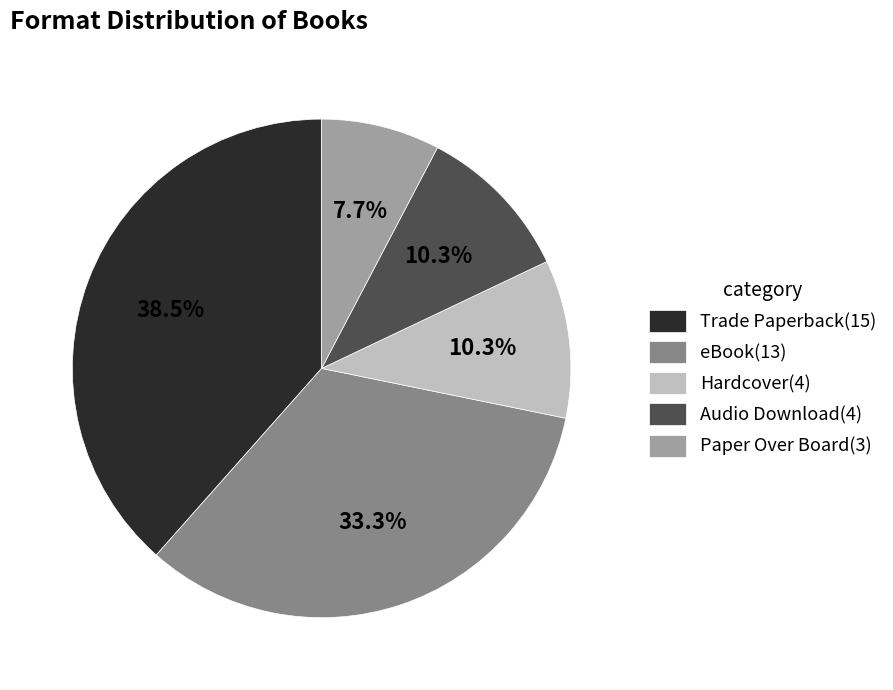

Between Hardcover(4) and eBook(13), which is larger?

eBook(13)